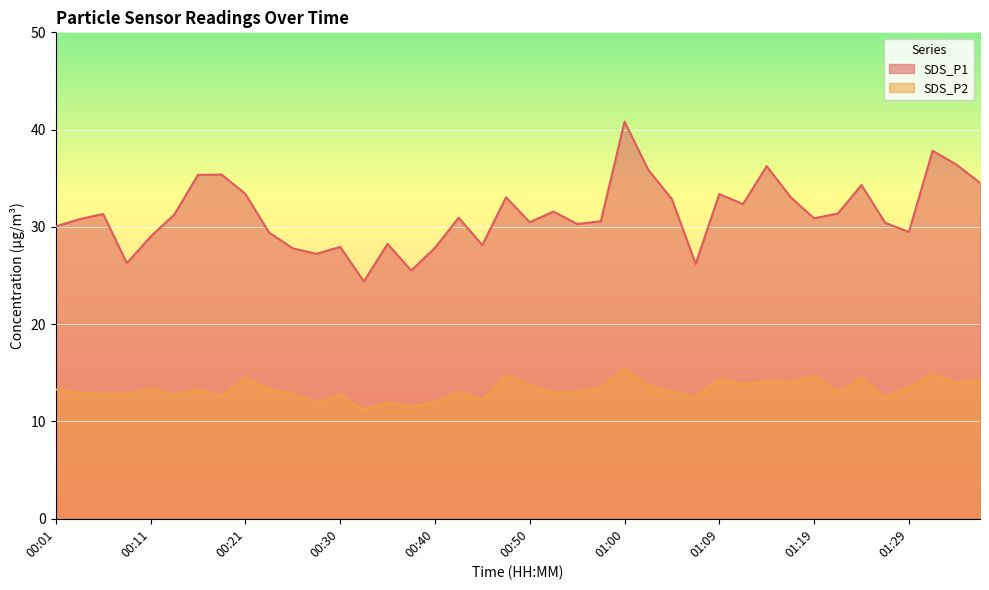

Reading left to right, extract all data points from this chart.

SDS_P1: 30.1	30.8	31.3	26.3	29.0	31.3	35.4	35.4	33.4	29.4	27.8	27.2	27.9	24.4	28.2	25.5	27.9	30.9	28.1	33.0	30.5	31.6	30.3	30.6	40.8	35.9	32.9	26.2	33.4	32.4	36.2	33.1	30.9	31.4	34.3	30.4	29.5	37.8	36.4	34.5
SDS_P2: 13.3	12.9	12.8	12.8	13.3	12.7	13.2	12.6	14.5	13.3	12.8	11.9	12.8	11.2	11.9	11.5	12.0	12.9	12.2	14.7	13.7	12.9	13.0	13.5	15.4	13.7	13.1	12.5	14.3	13.8	14.1	14.0	14.6	13.0	14.5	12.4	13.5	14.8	13.9	14.3